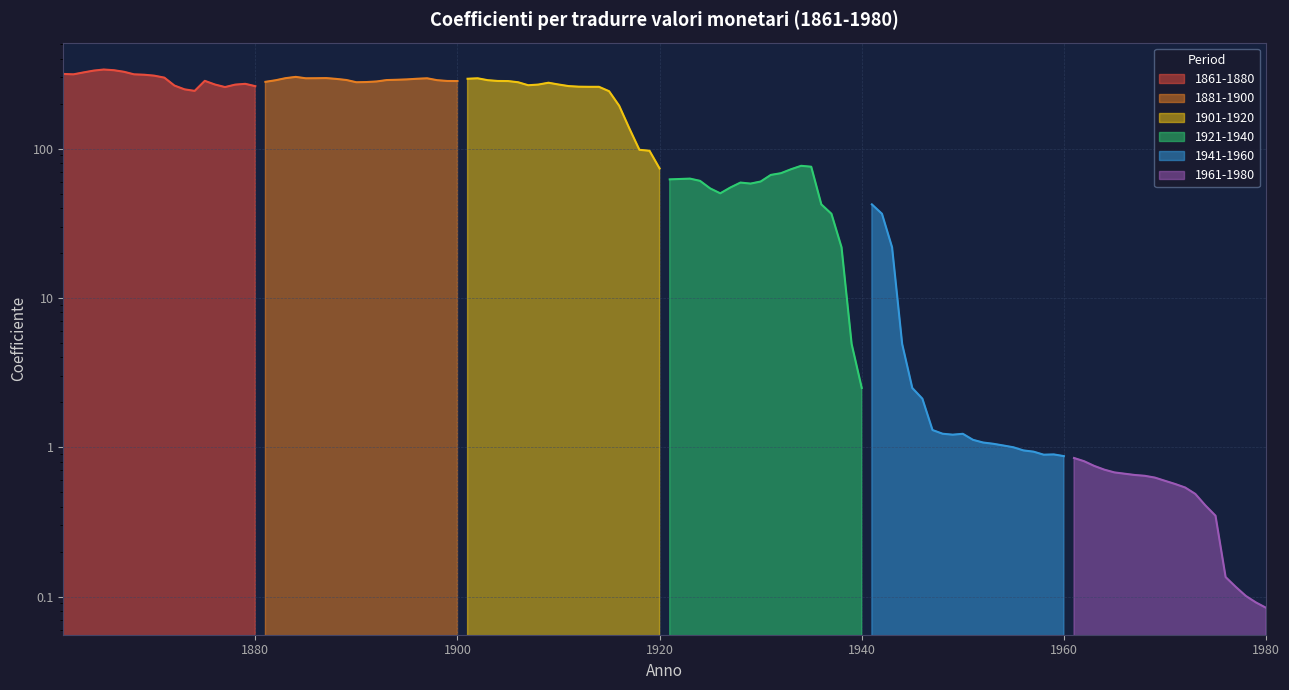

Which series has the largest range (max minus min)?

1901-1920